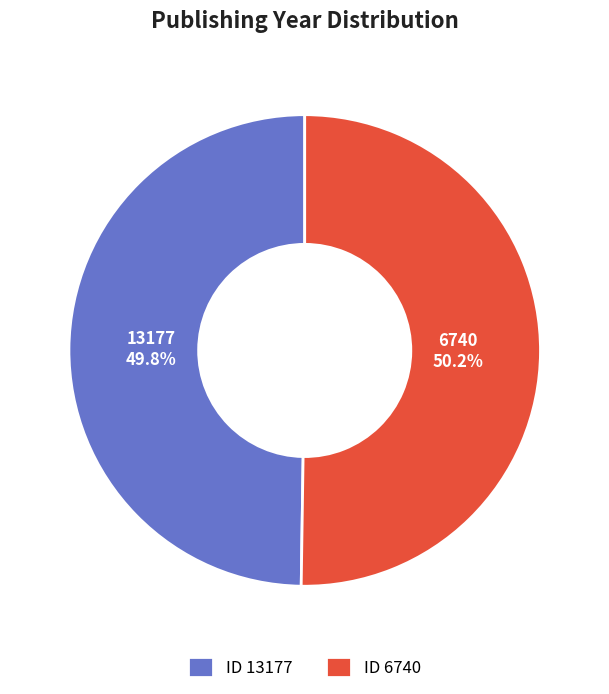

Does any single category account for the majority?

Yes